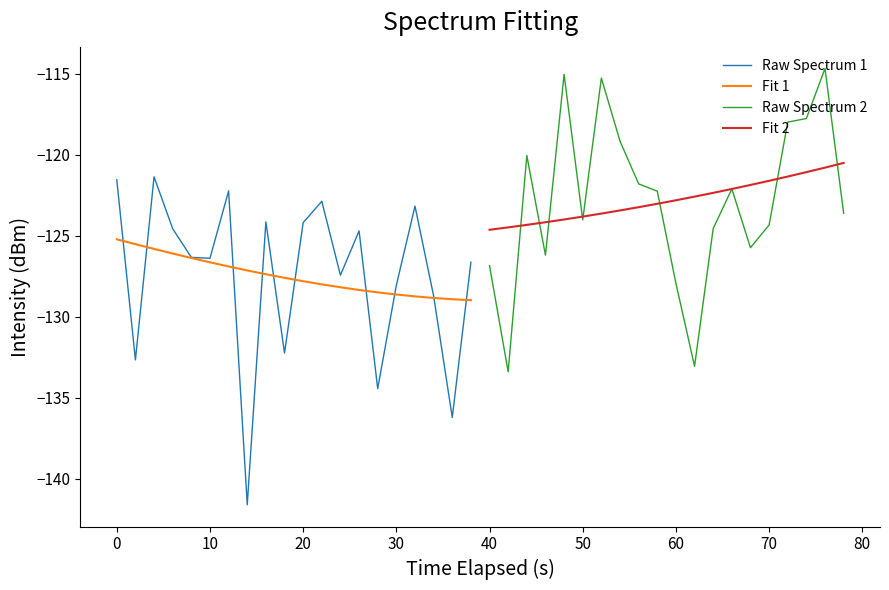

What is the minimum value for Fit 1?

-129.0